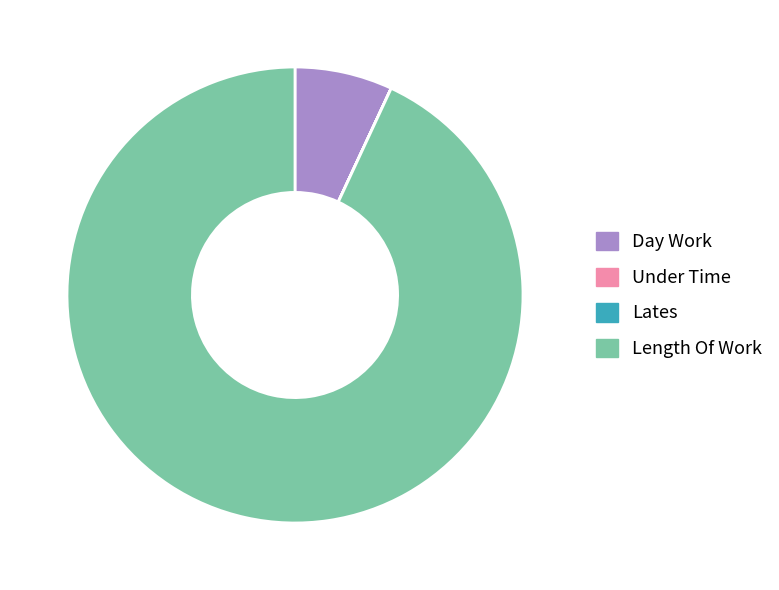

Which category has the biggest portion of the pie?

Length Of Work